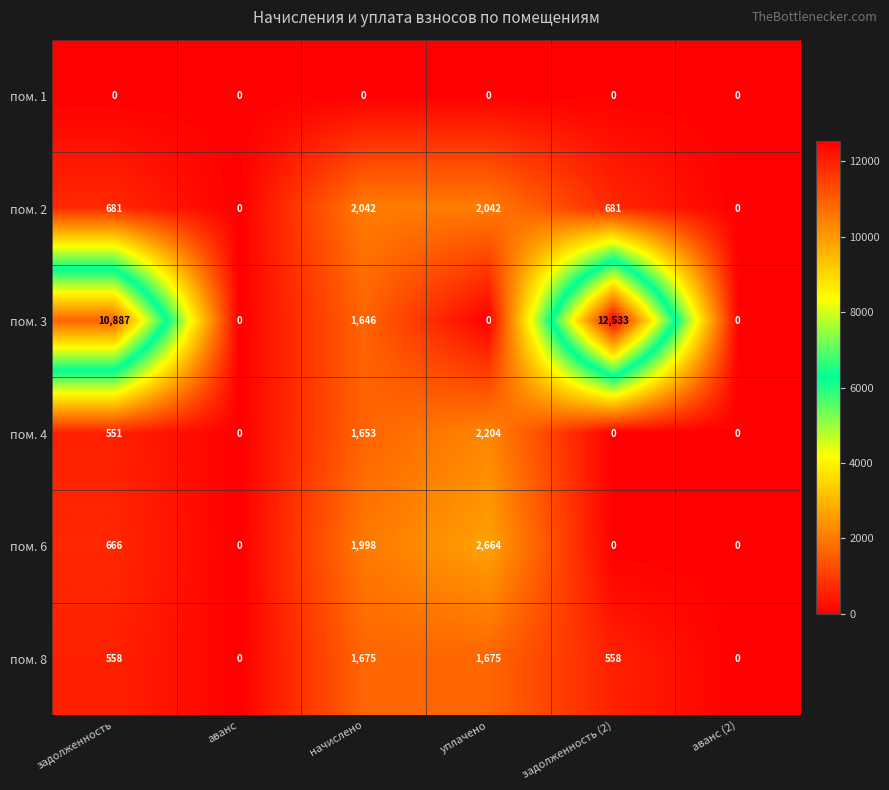

At which category is the sum across all series the highest?

задолженность (2)